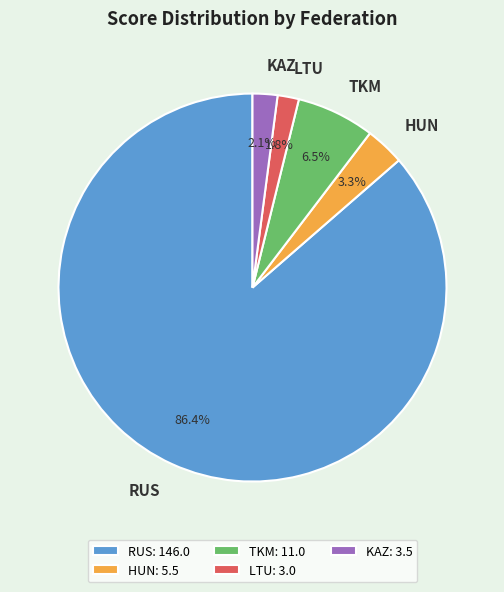

Is there a majority slice in this chart?

Yes